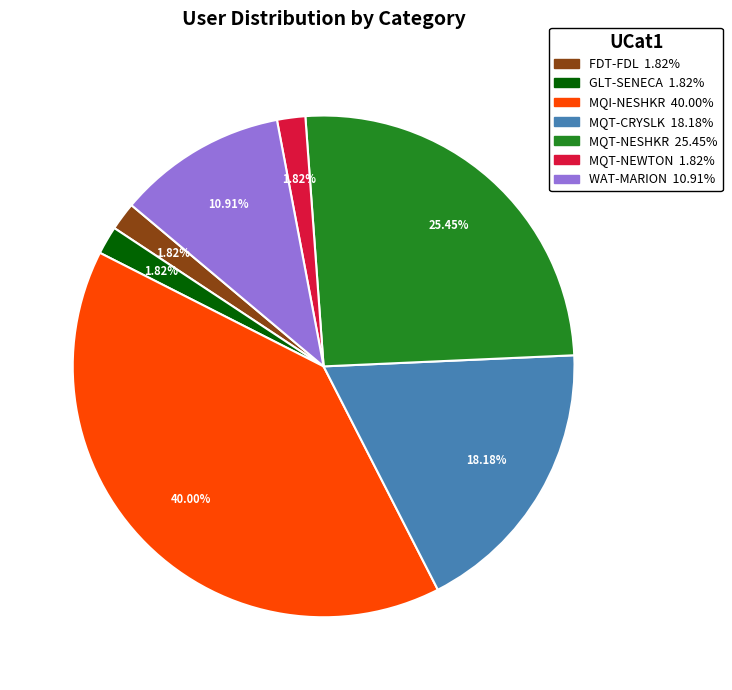

Do WAT-MARION and FDT-FDL together represent more than half of the pie?

No